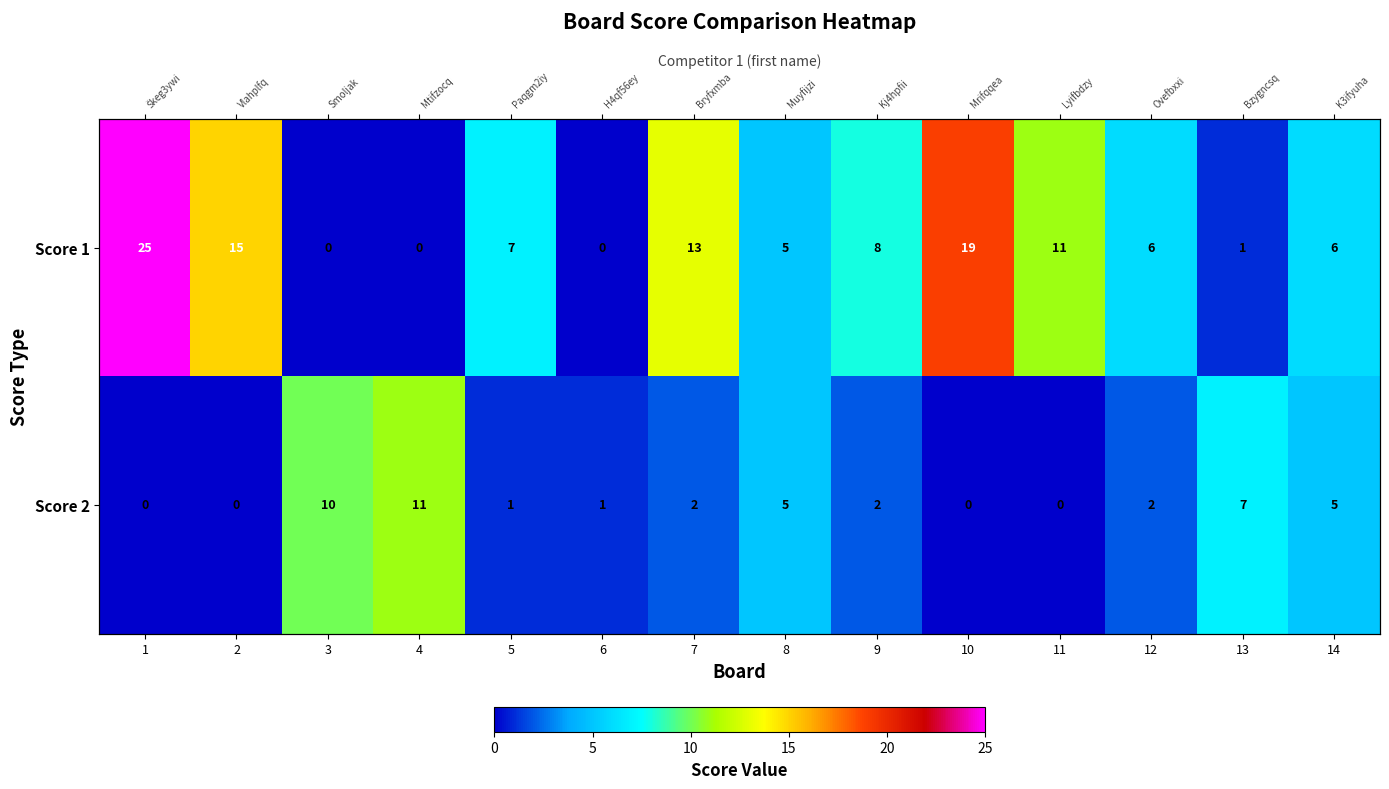

Which has a higher value, 7 or 4?

7